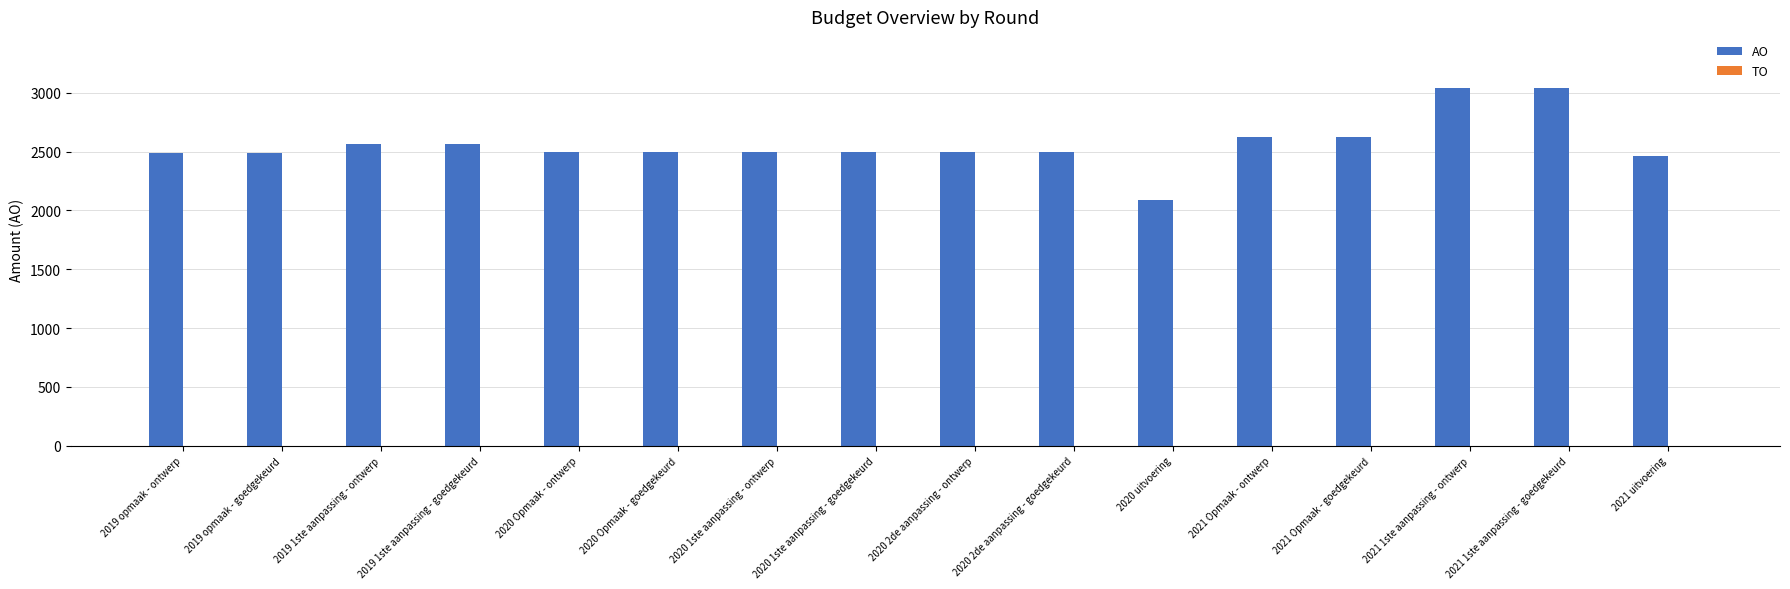

What is the change in value from 2020 1ste aanpassing - ontwerp to 2021 1ste aanpassing - goedgekeurd?

+542